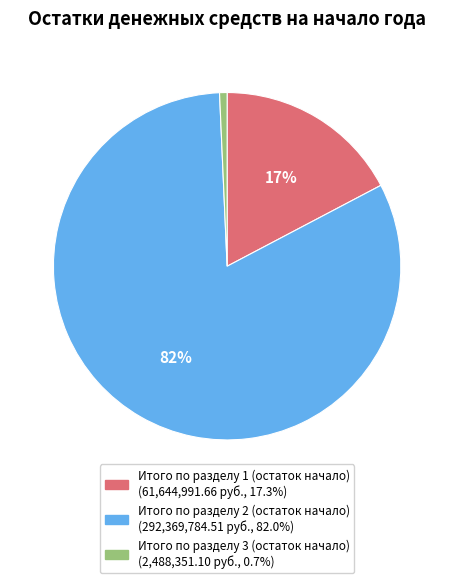

Which has a higher value, Итого по разделу 1 (остаток начало) or Итого по разделу 3 (остаток начало)?

Итого по разделу 1 (остаток начало)